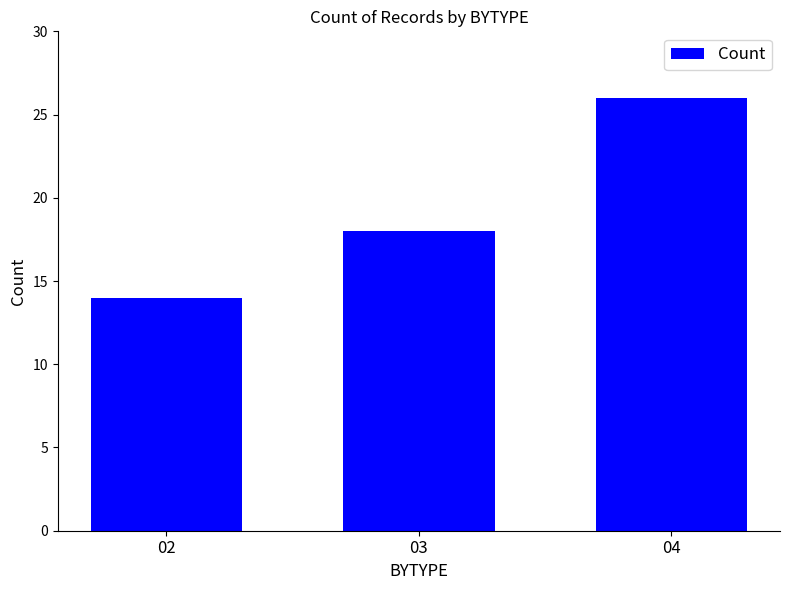

What is the sum of the values at 04 and 02?

40